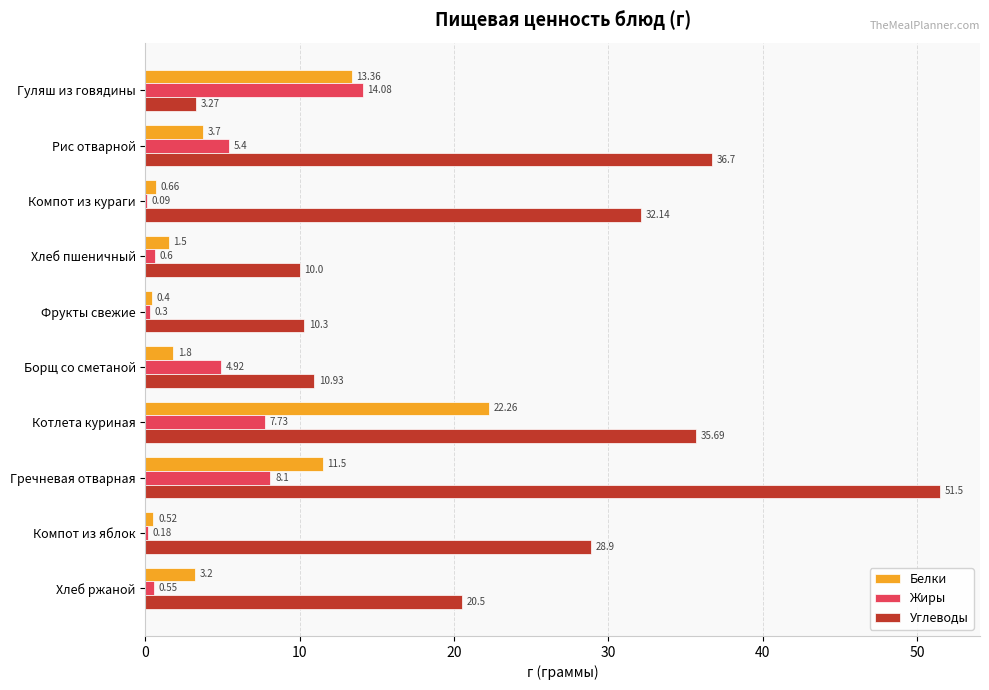

Between Рис отварной and Хлеб пшеничный, which series saw the biggest shift?

Углеводы